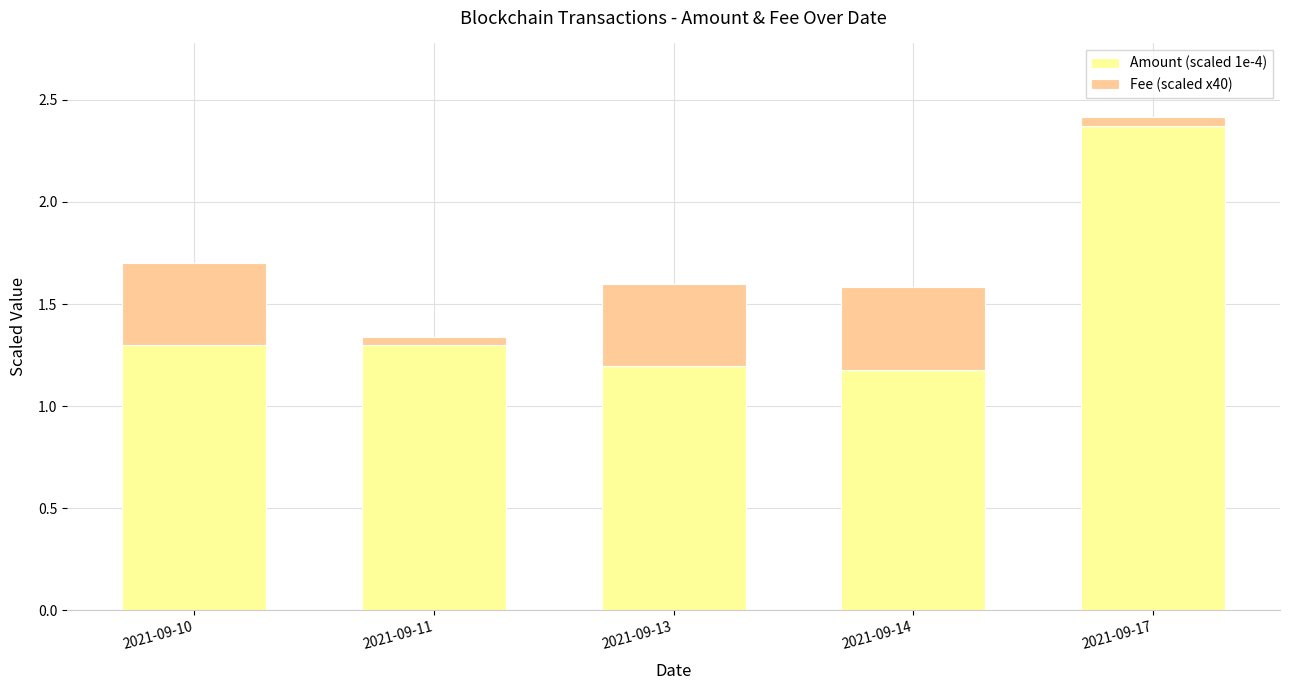

Reading left to right, transcribe the values for Amount (scaled 1e-4).

2021-09-10=1.3	2021-09-11=1.3	2021-09-13=1.2	2021-09-14=1.2	2021-09-17=2.4